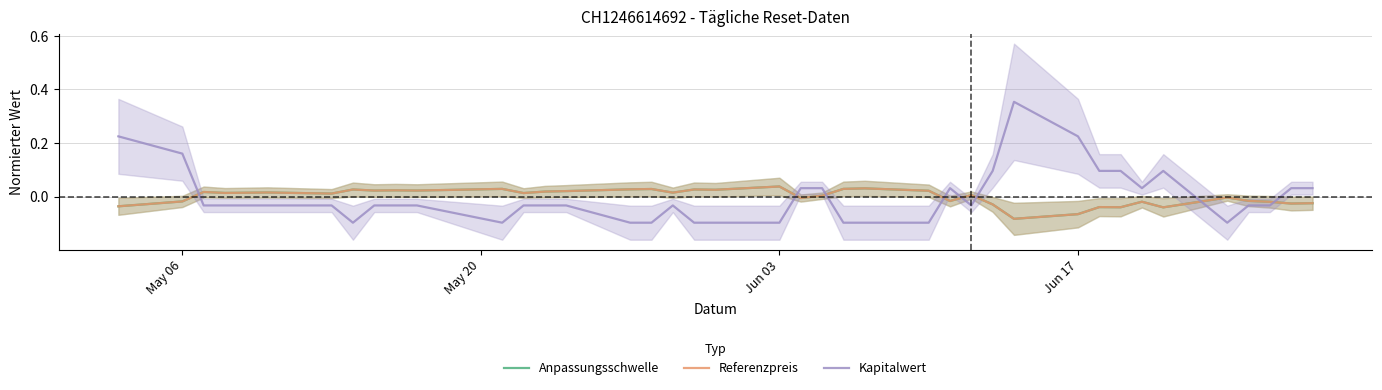

Rank the series by their average value, from lowest to highest.

Kapitalwert, Referenzpreis, Anpassungsschwelle